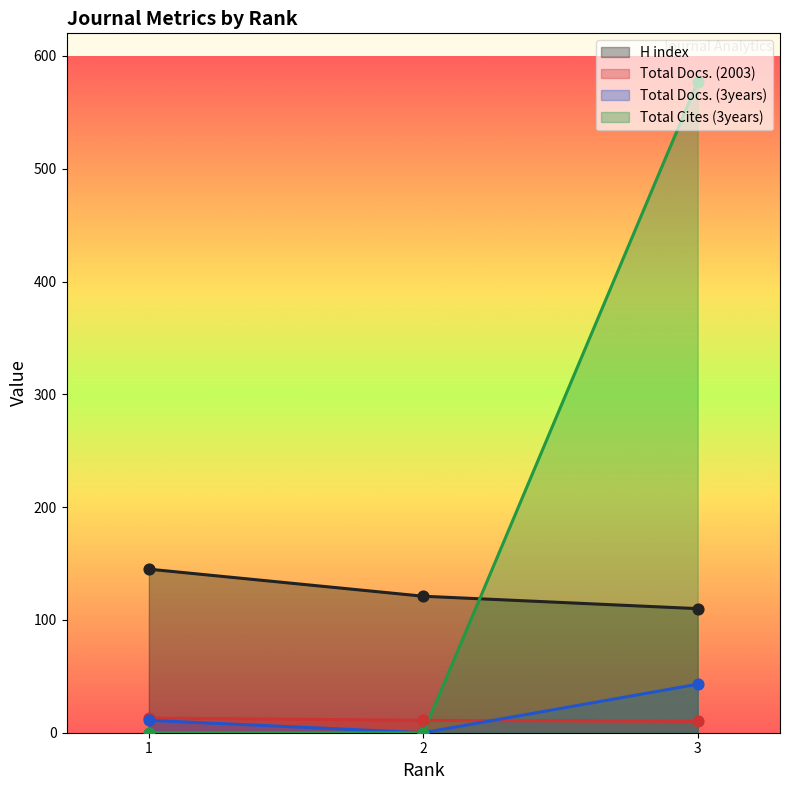

Which series reaches the maximum Y coordinate?

Total Cites (3years)